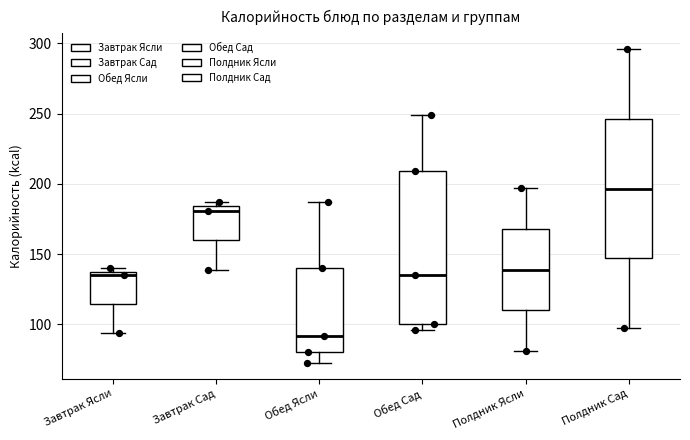

Where is the upper edge of the box for Завтрак Сад on the y-axis? The values are not printed on the chart, so give them approximately, as read against the axis.

185